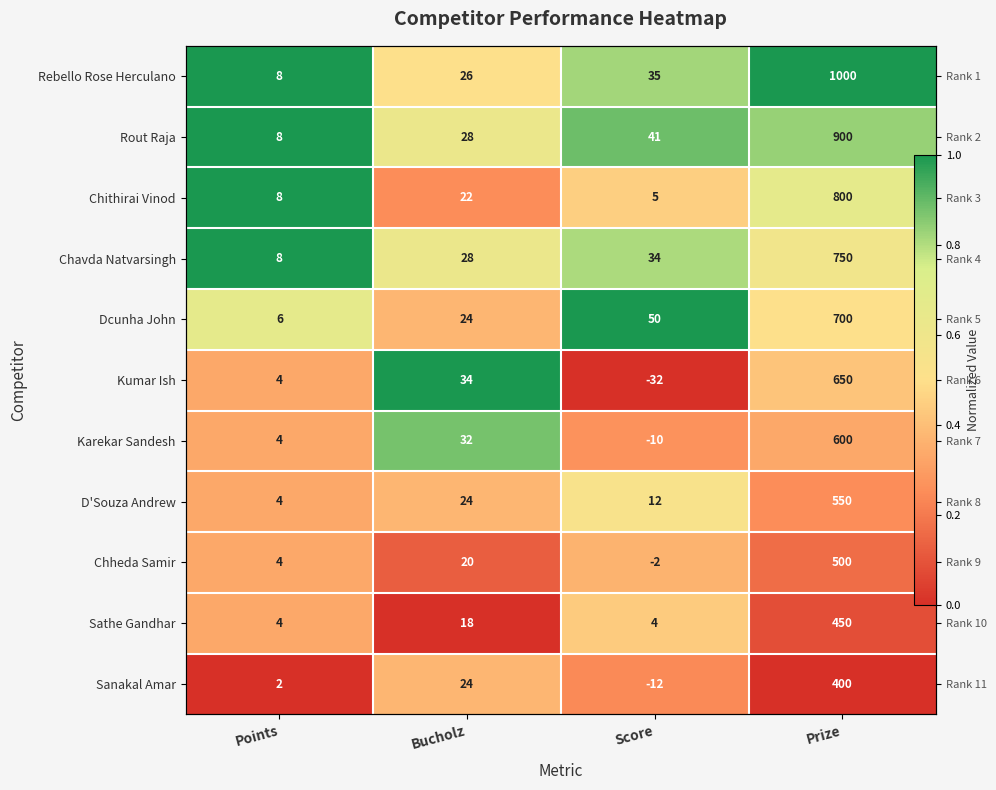

Rank the series at Prize from highest to lowest value.

Rebello Rose Herculano, Rout Raja, Chithirai Vinod, Chavda Natvarsingh, Dcunha John, Kumar Ish, Karekar Sandesh, D'Souza Andrew, Chheda Samir, Sathe Gandhar, Sanakal Amar